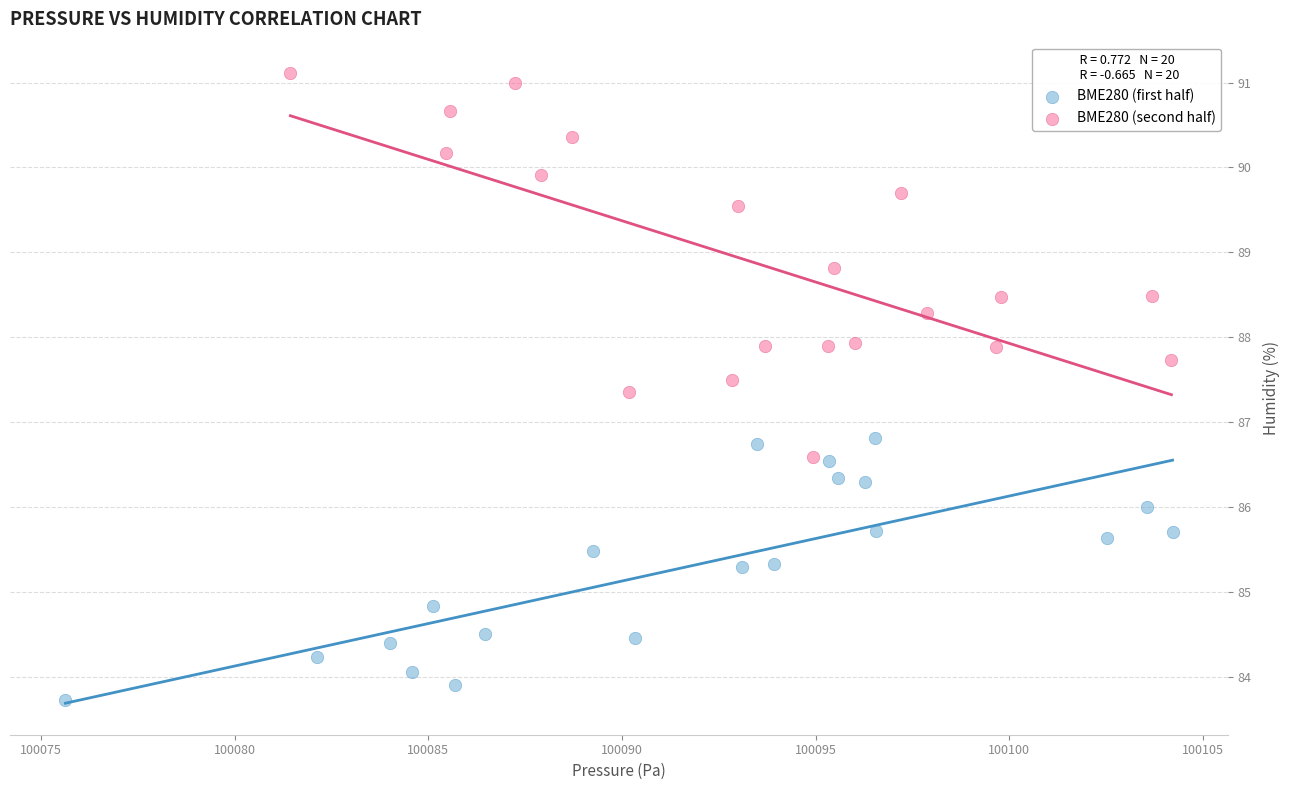

Which series contains the highest Y value?

BME280 (second half)